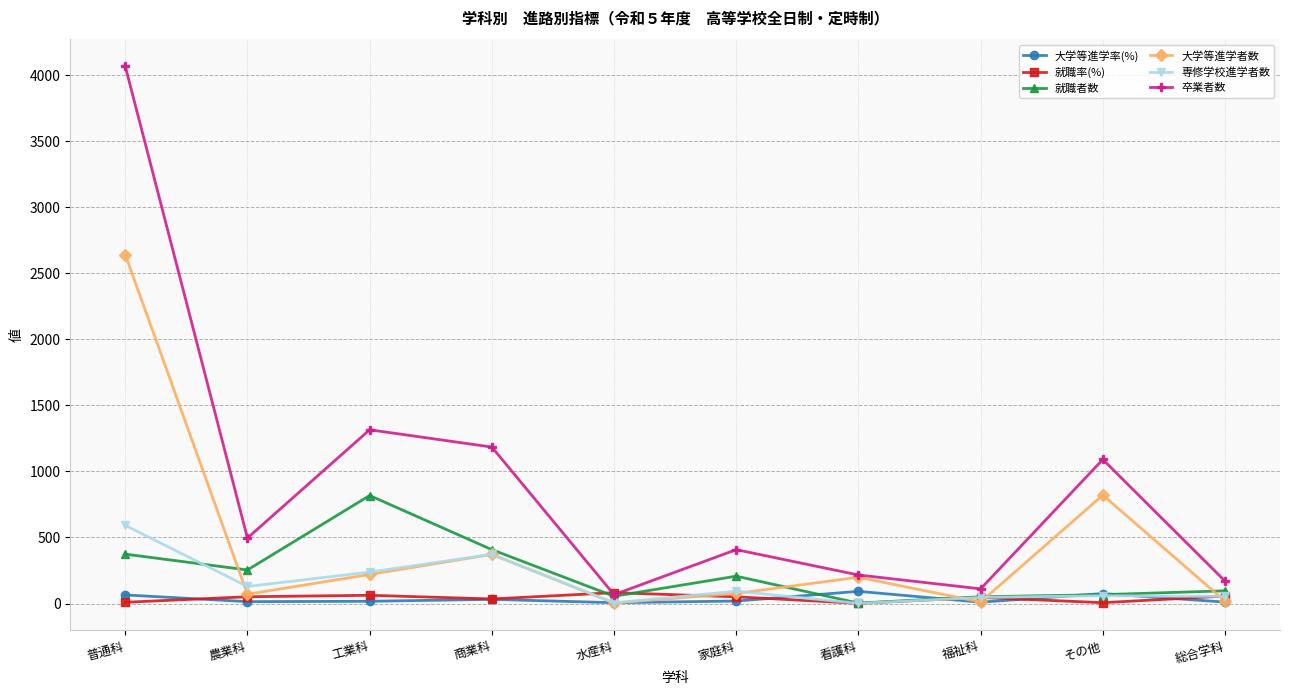

How many data points in 就職者数 are less than 207?

5